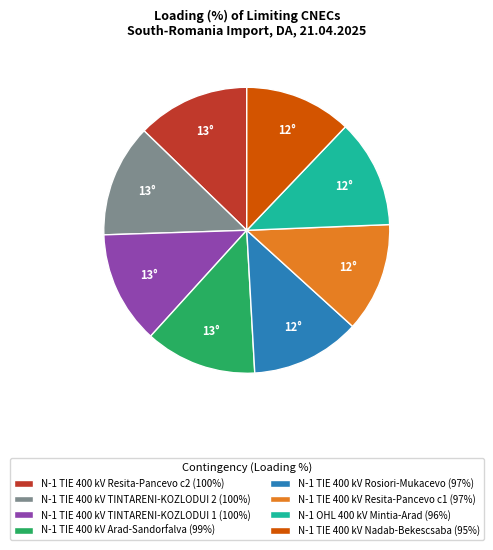

True or false: N-1 TIE 400 kV TINTARENI-KOZLODUI 2 accounts for 13% of the total.

True